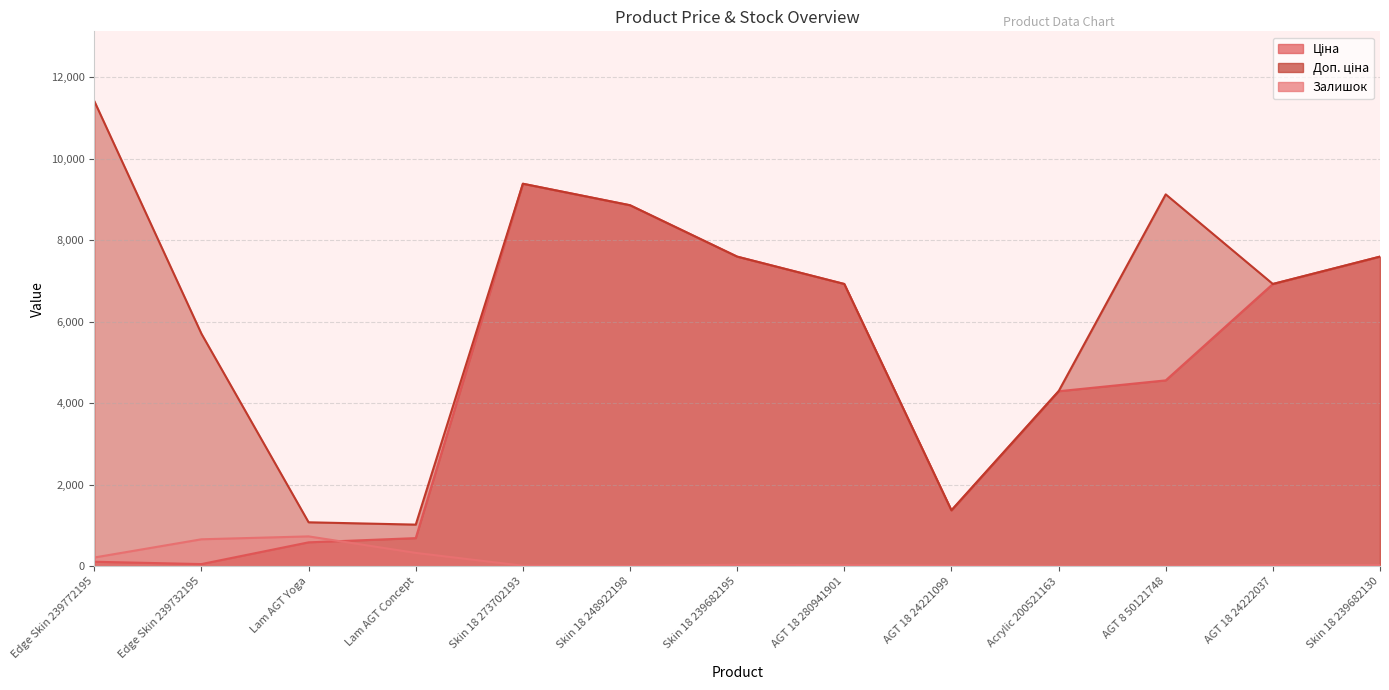

How many times do Доп. ціна and Ціна cross each other?

1